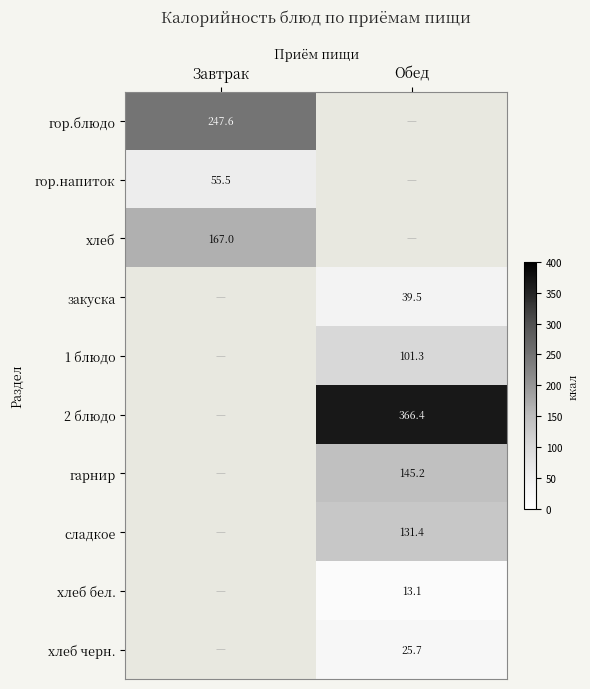

Is the value of 1 блюдо at Обед greater than the value of хлеб черн. at Обед?

Yes